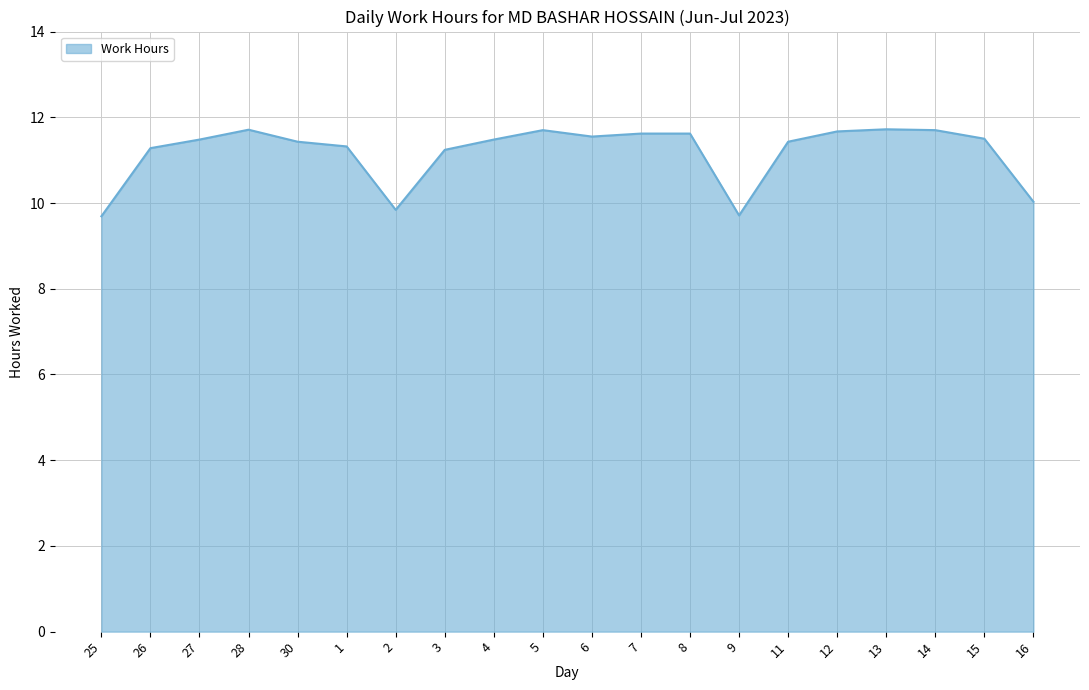

True or false: the data shows 11.2 at 3.

True